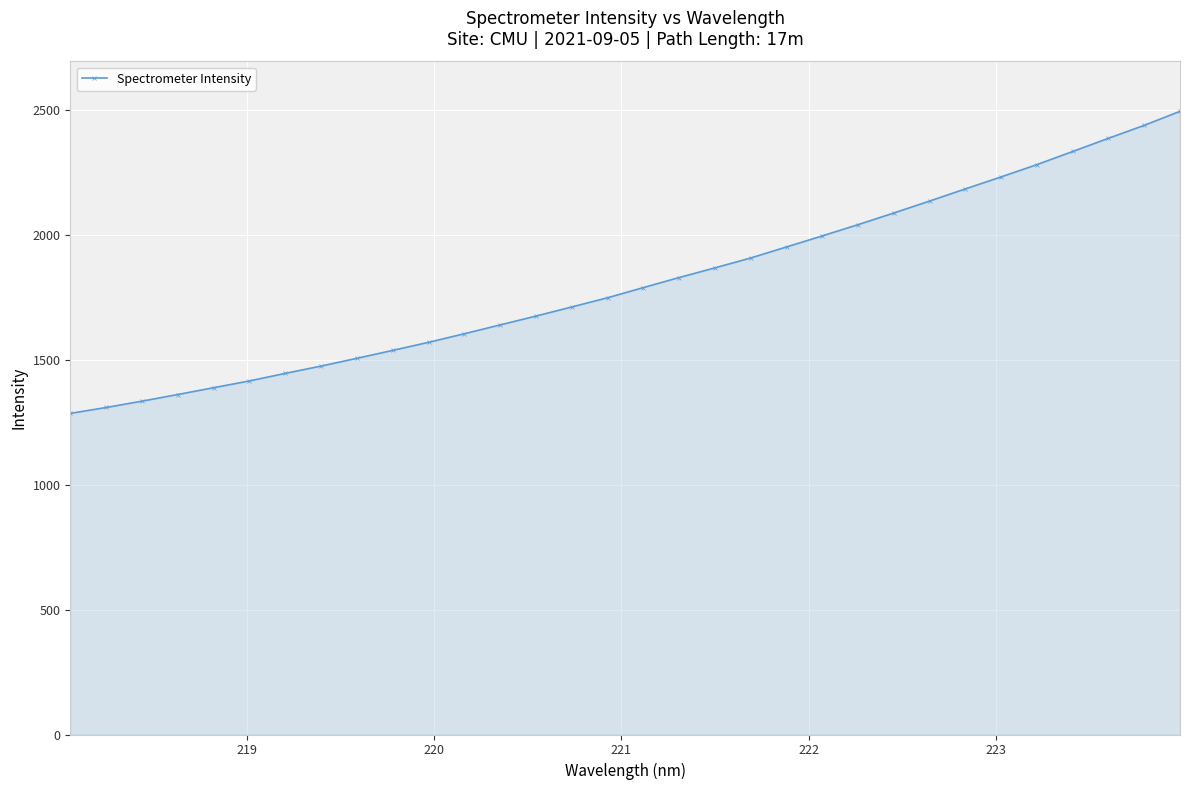

What is the greatest value displayed?

2493.3